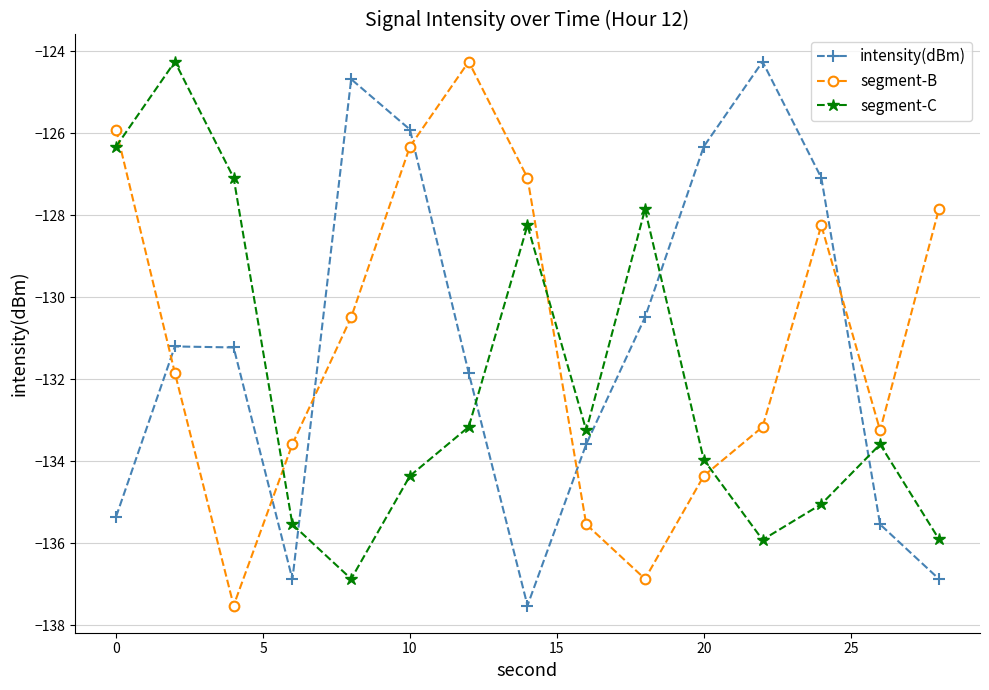

In segment-B, how many points are lower than both neighbors (excluding endpoints)?

3